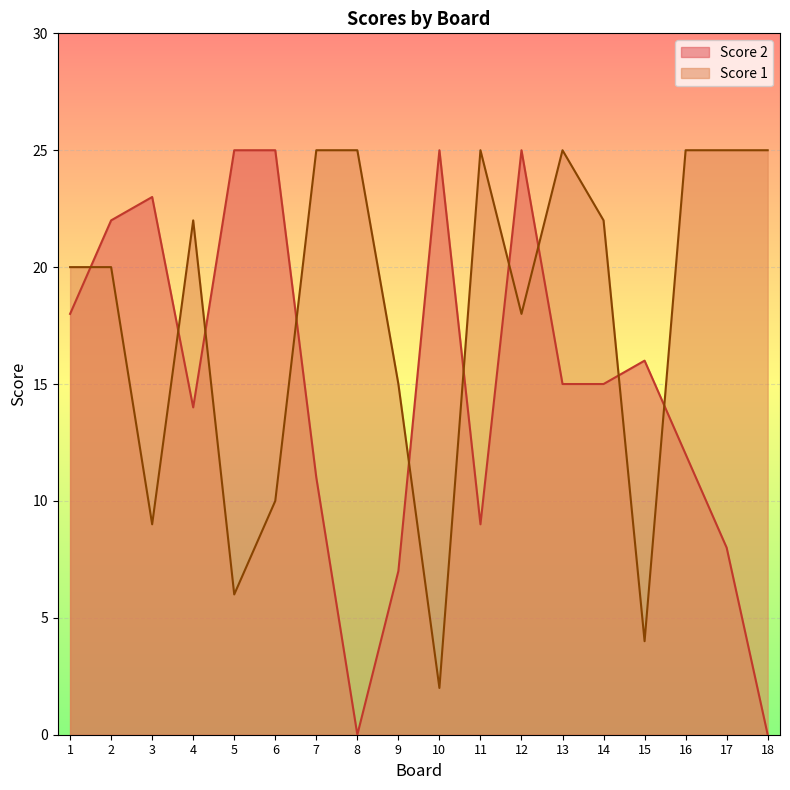

At which label does Score 1 reach its peak?

7